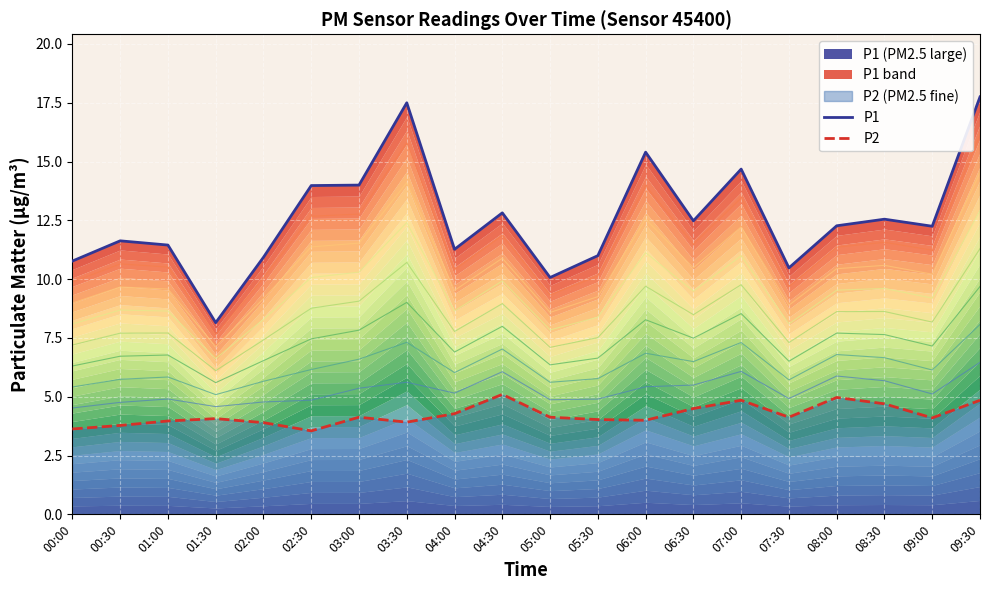

Which category has the lowest value across all series?

02:30